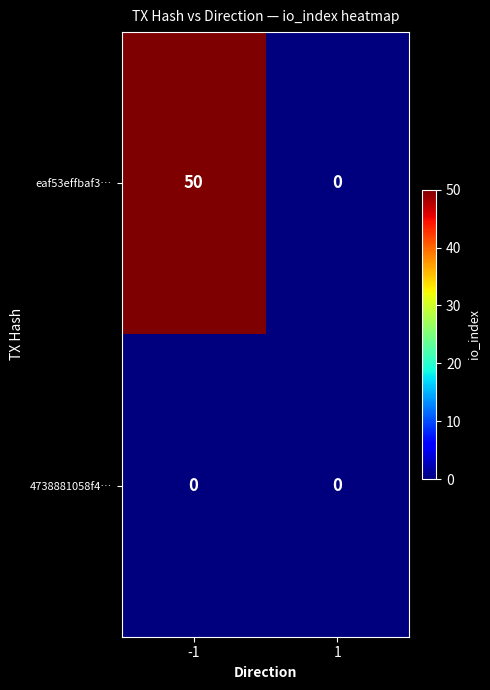

What is the maximum value for eaf53effbaf3…?

50